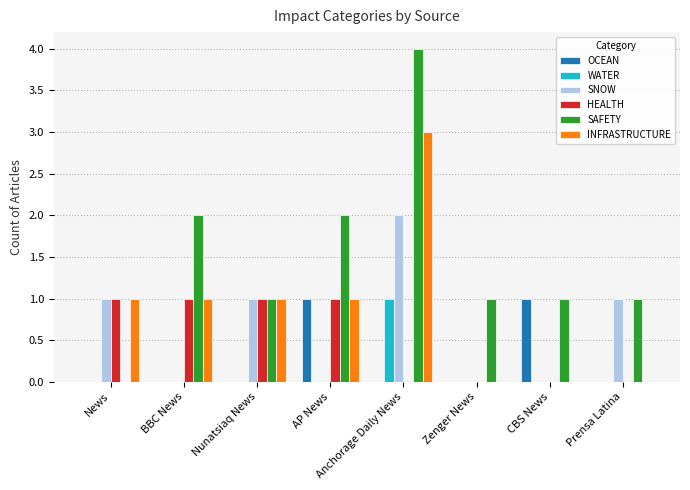

What is the total value across all series at AP News?

5